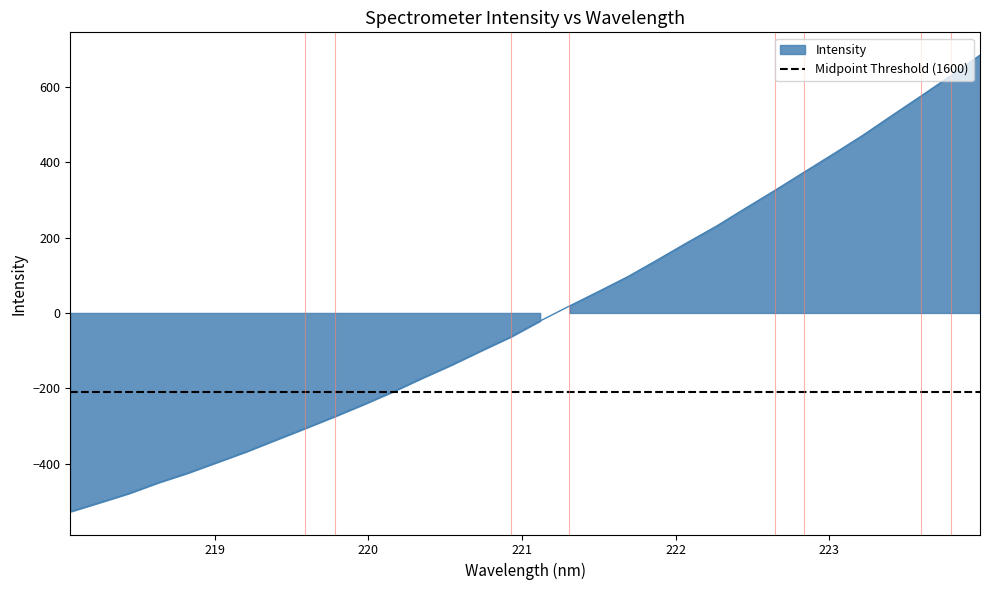

Which has a higher value, 221 or 223?

223